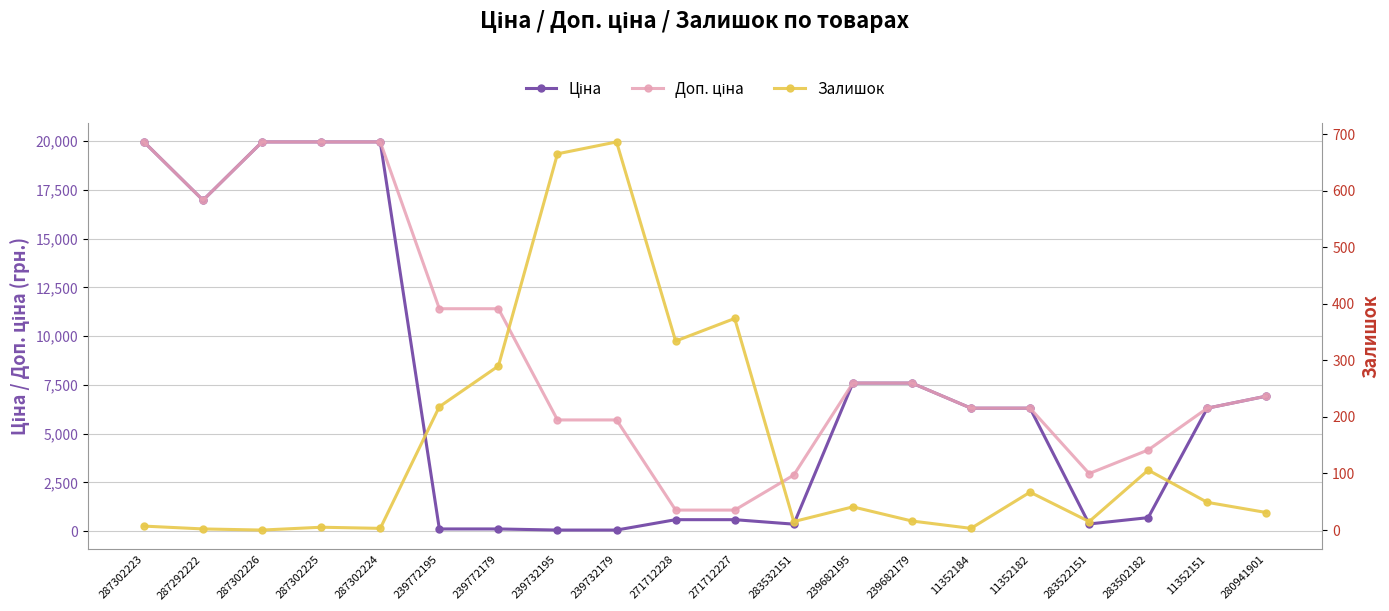

How many times do Ціна and Залишок cross each other?

2